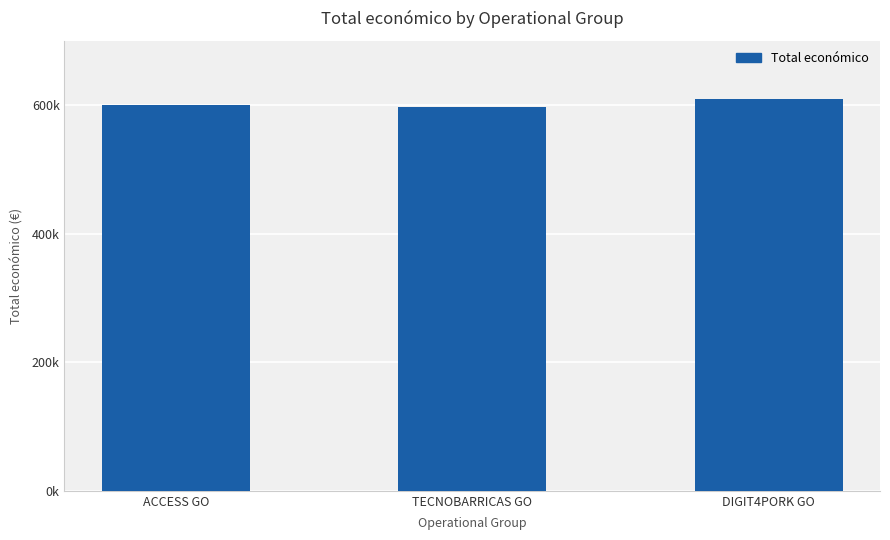

What is the value of the 1st bar from the left?

599779